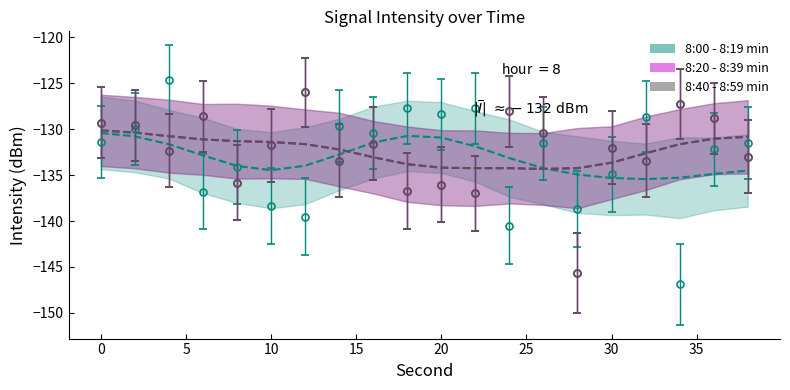

True or false: 8:40 - 8:59 min has a value of -36.4 at 4.

False